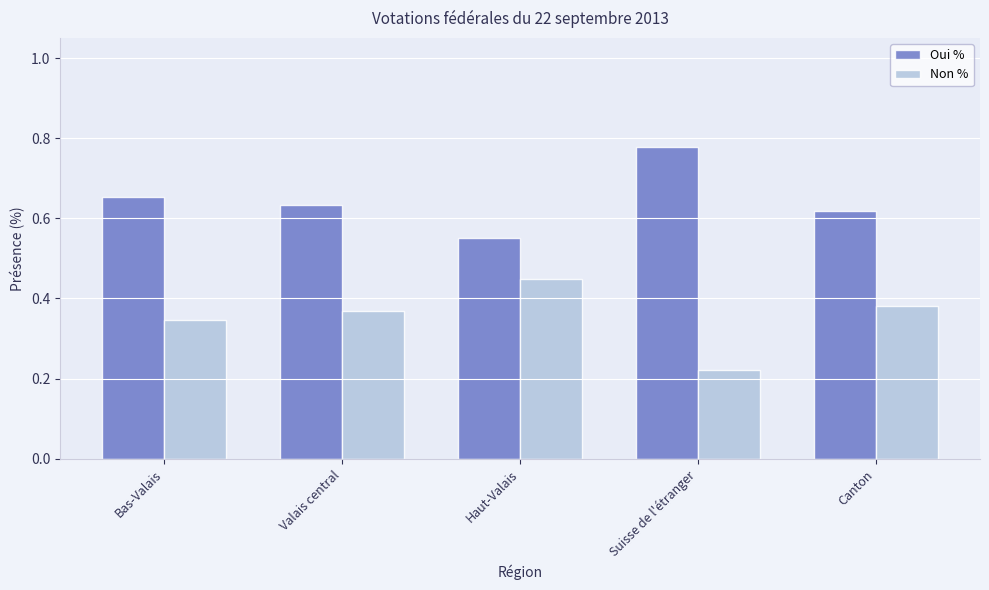

At which label does Non % reach its minimum?

Suisse de l'étranger